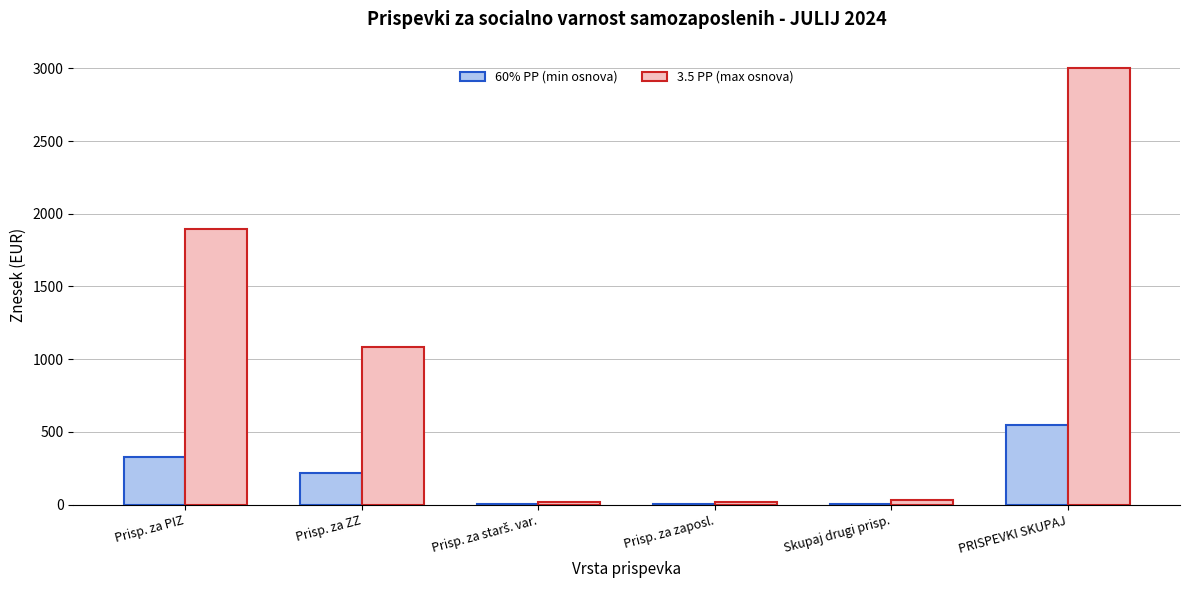

What is the sum of all 3.5 PP (max osnova) values?

6039.9